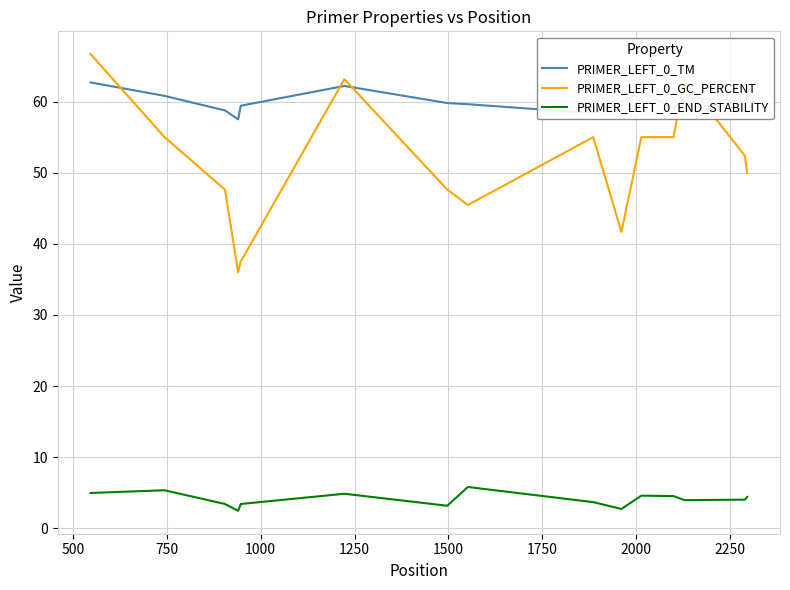

How many interior local valleys does the PRIMER_LEFT_0_END_STABILITY series have?

4